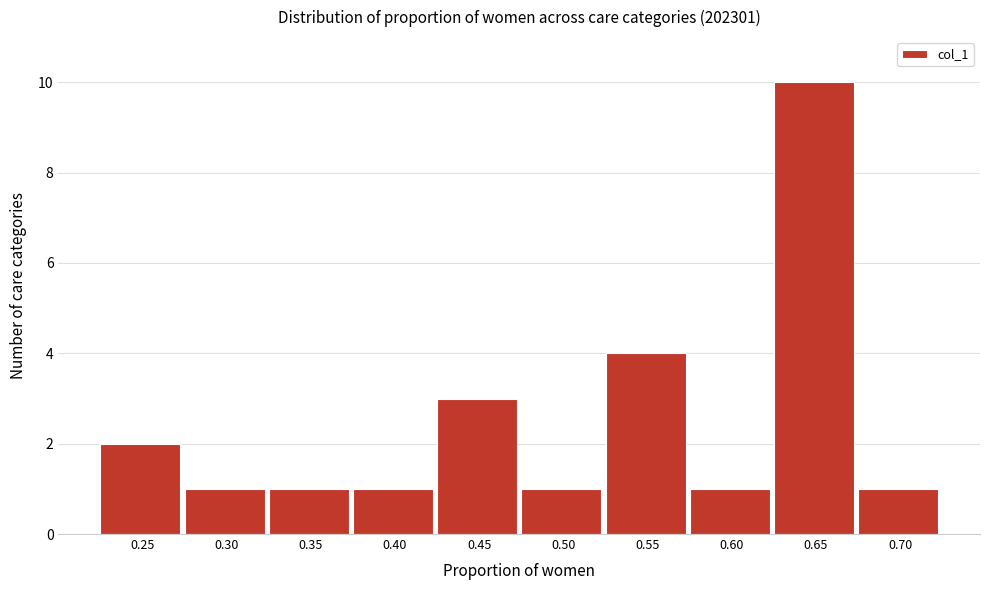

Reading left to right, transcribe all the data shown in this chart.

0.25=2	0.30=1	0.35=1	0.40=1	0.45=3	0.50=1	0.55=4	0.60=1	0.65=10	0.70=1